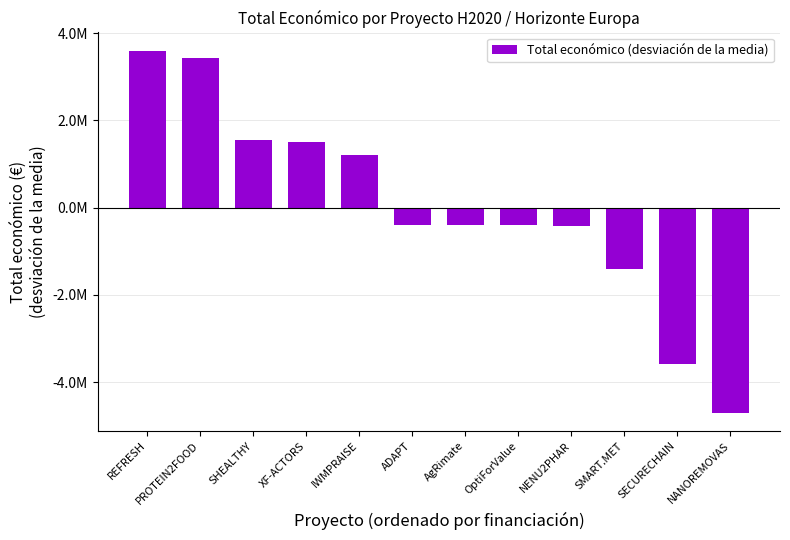

What is the approximate value at SMART.MET?

-1405712.5